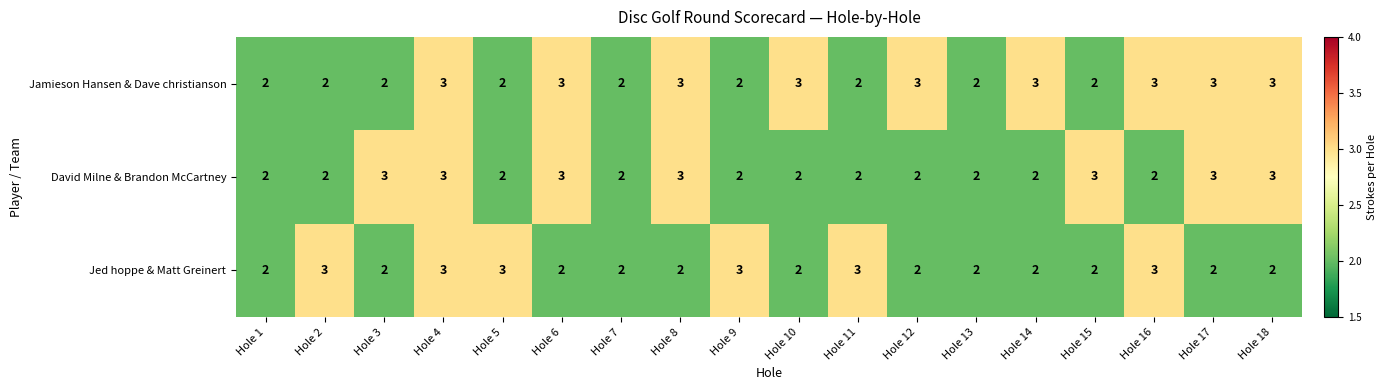

List the series in order of their overall mean, highest first.

Jamieson Hansen & Dave christianson, David Milne & Brandon McCartney, Jed hoppe & Matt Greinert